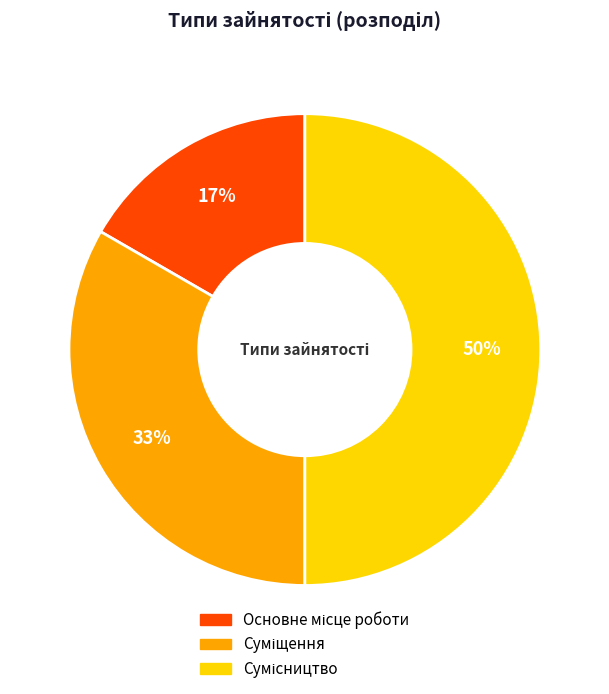

To the nearest percent, what is the difference between the largest and smallest slice percentages?

33%